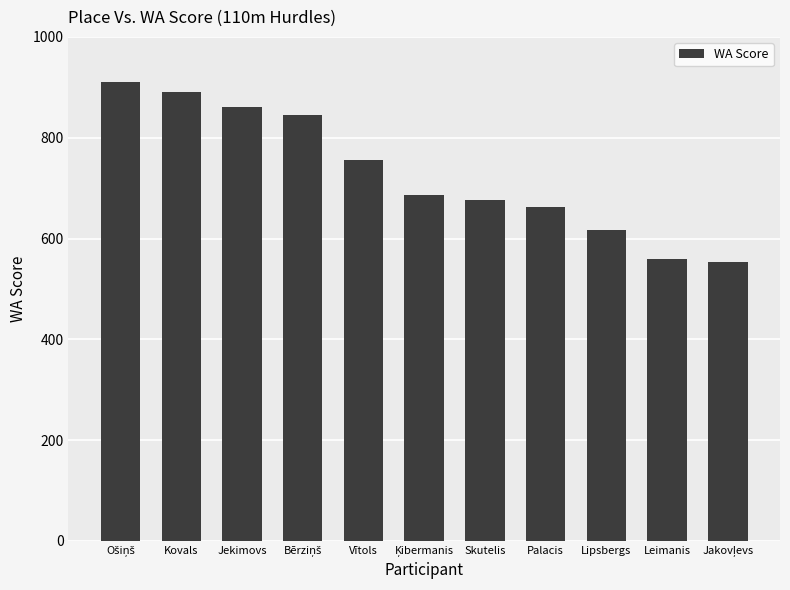

The value at Lipsbergs is 617. True or false?

True